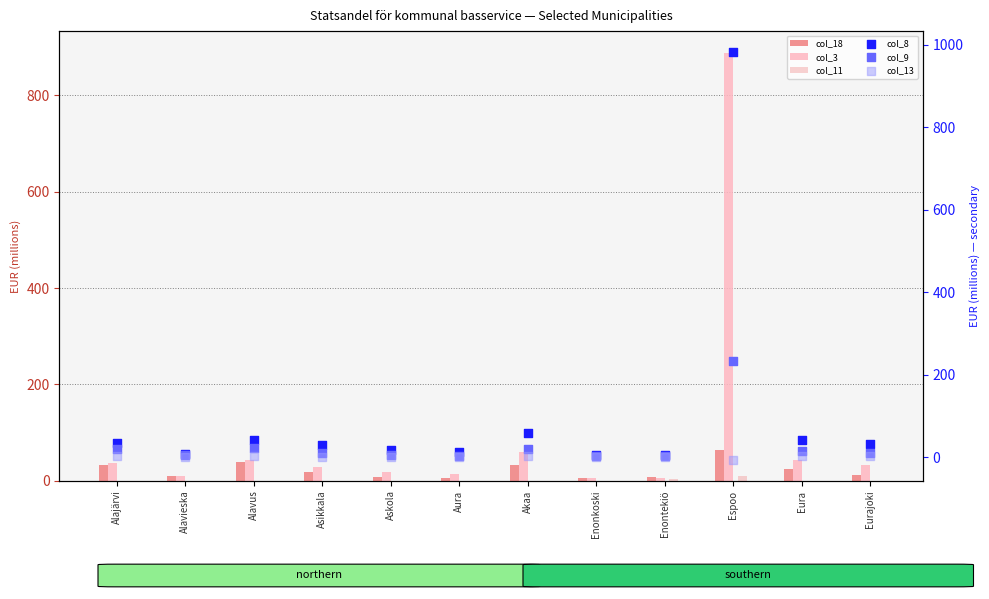

Which series has the largest Y range (max minus min)?

col_8